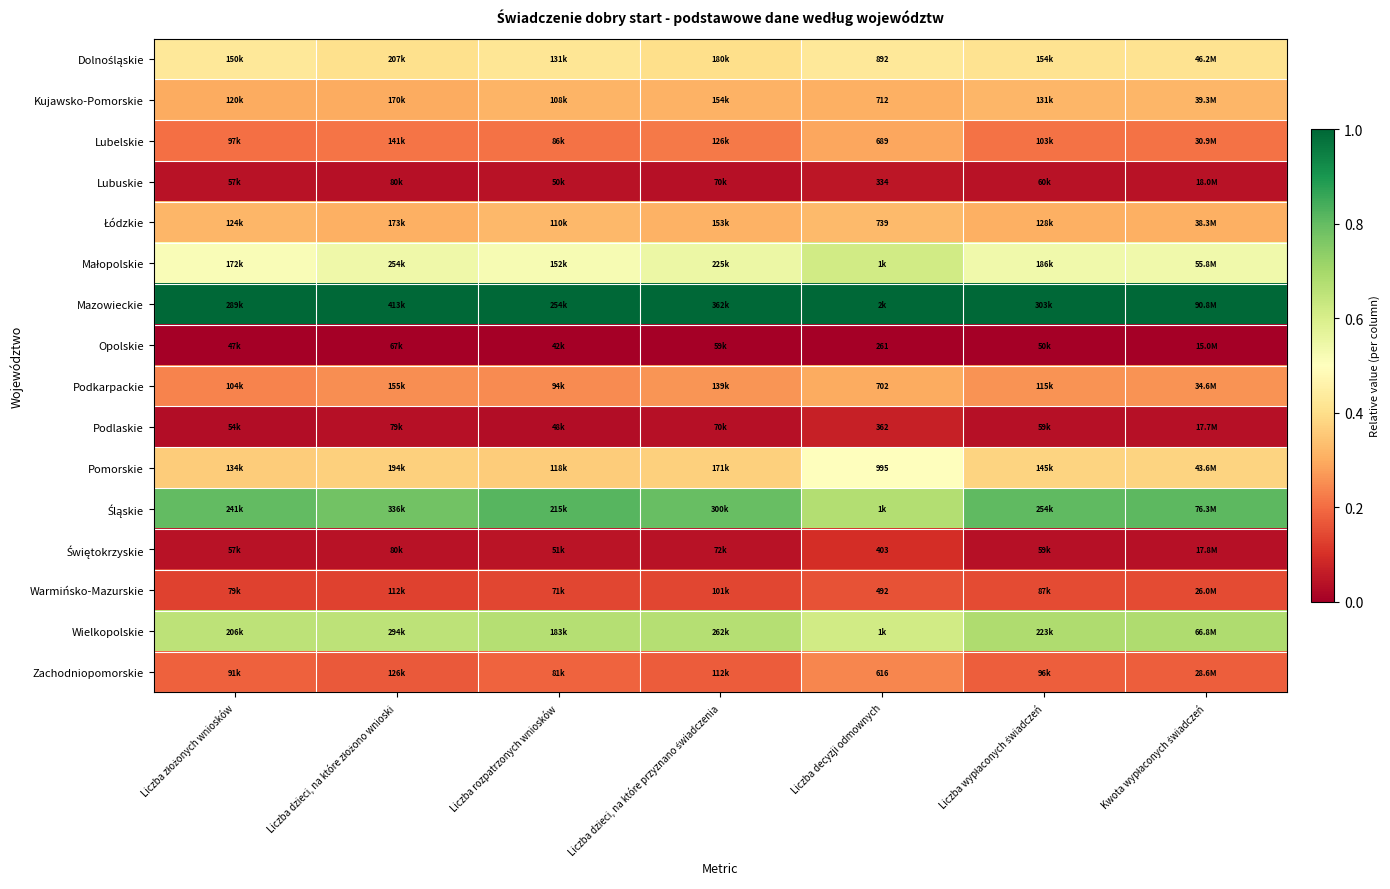

List the labels in order of Lubelskie value, smallest first.

Liczba złożonych wniosków, Liczba wypłaconych świadczeń, Kwota wypłaconych świadczeń, Liczba rozpatrzonych wniosków, Liczba dzieci, na które złożono wnioski, Liczba dzieci, na które przyznano świadczenia, Liczba decyzji odmownych